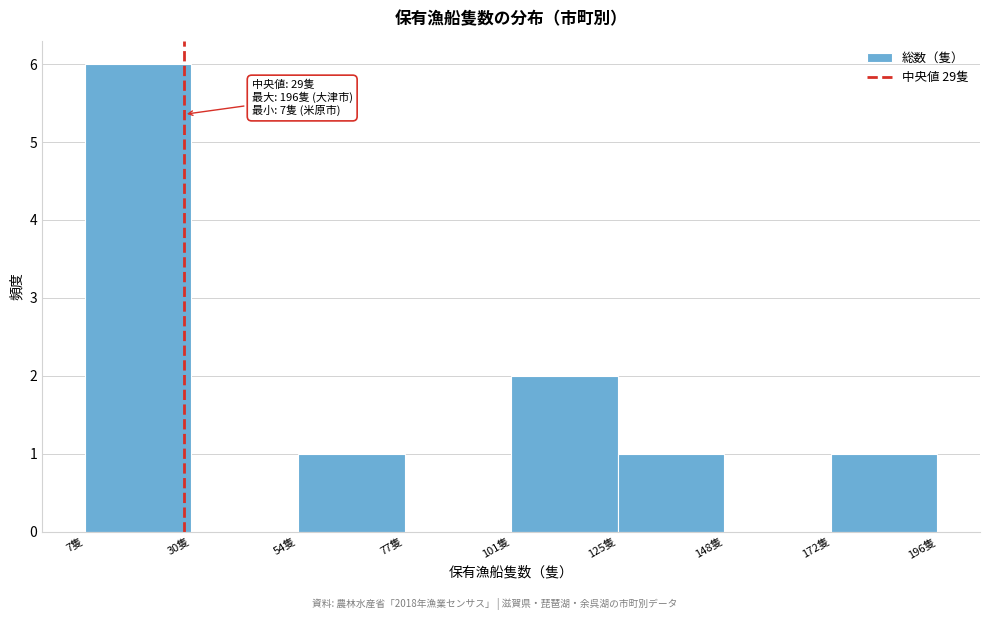

Which range on the x-axis has the tallest bar?

5 to 30